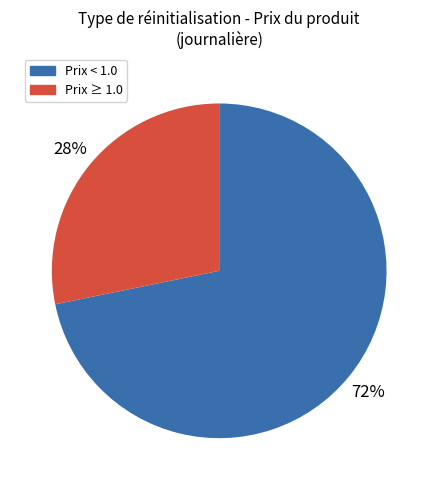

Count the number of slices in the pie.

2